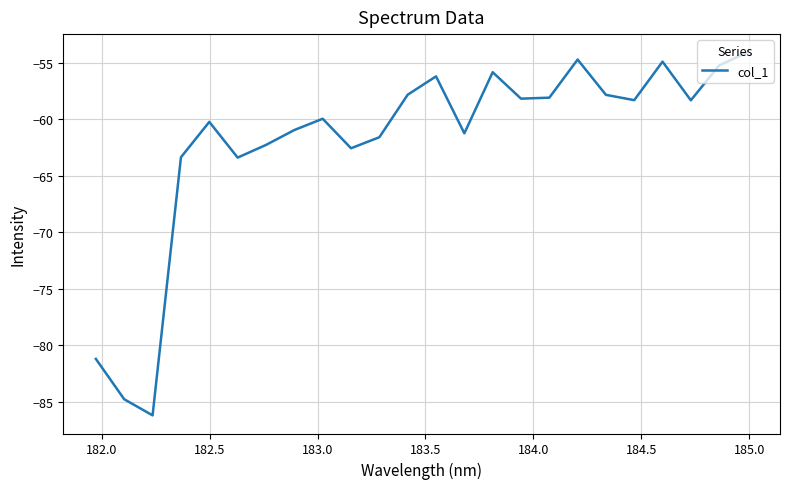

What is the difference between the maximum and minimum values?

32.1